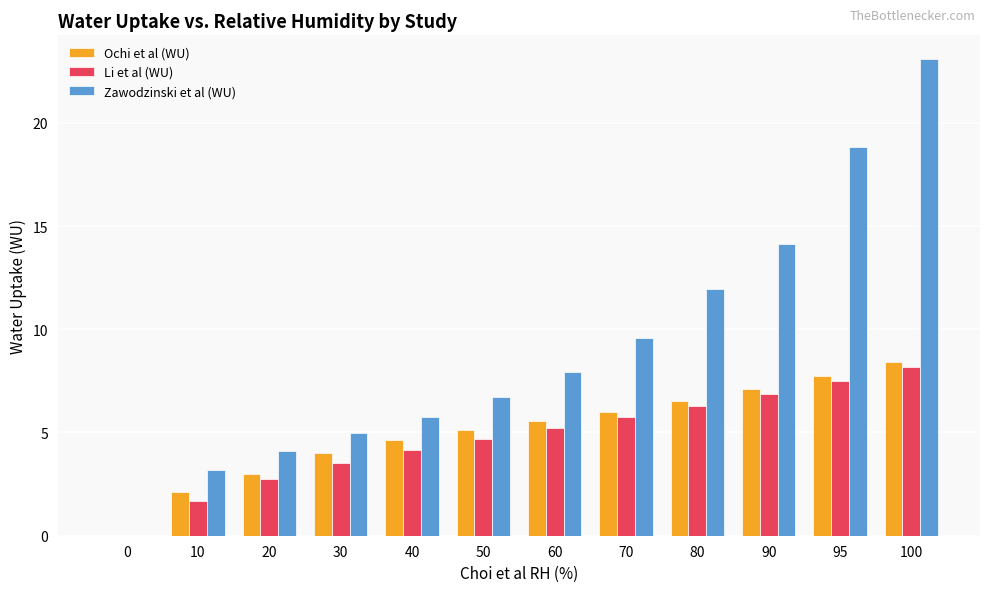

Which series changed the most between 30 and 80?

Zawodzinski et al (WU)